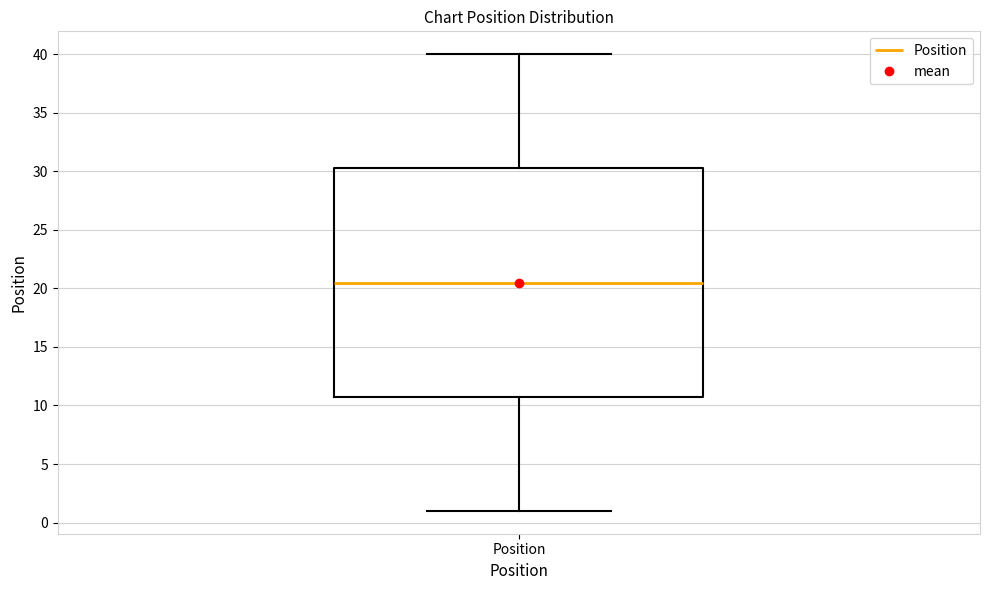

Where does the lower whisker of the box for Position end on the y-axis? The values are not printed on the chart, so give them approximately, as read against the axis.

1.0